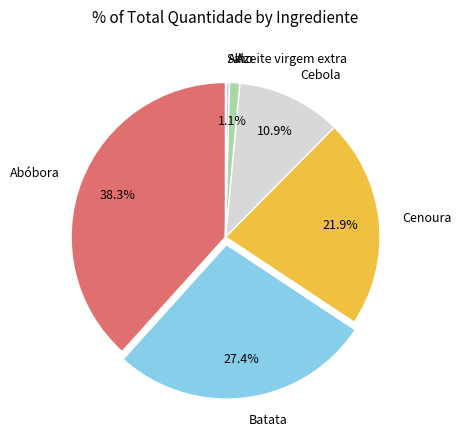

What portion of the pie excludes Cenoura?

78.1%